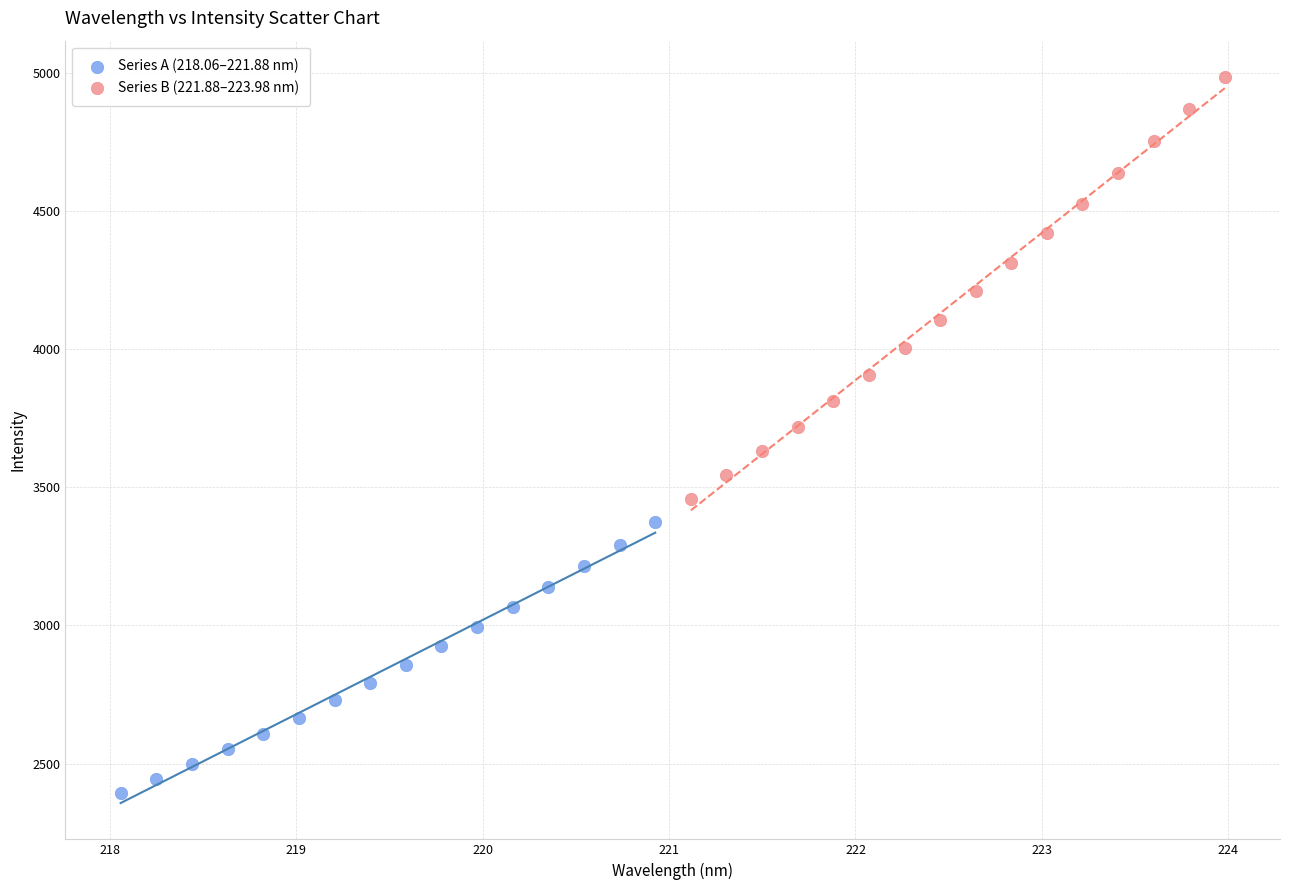

Which series reaches the minimum Y coordinate?

Series A (218.06–221.88 nm)